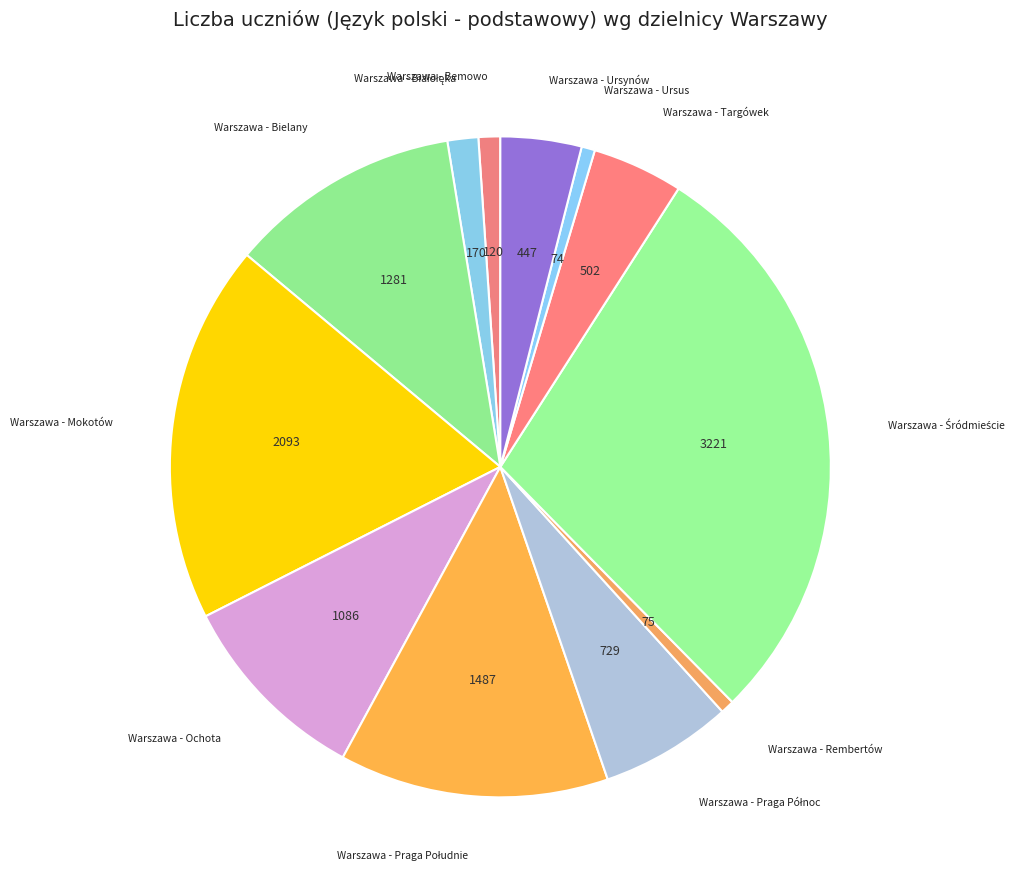

Count the number of slices in the pie.

12